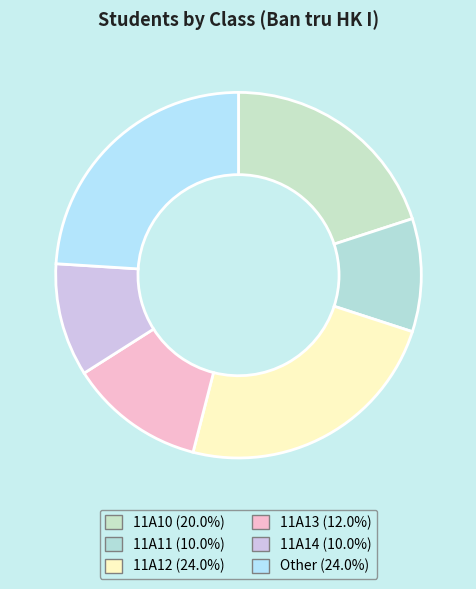

How many segments does this pie chart have?

6